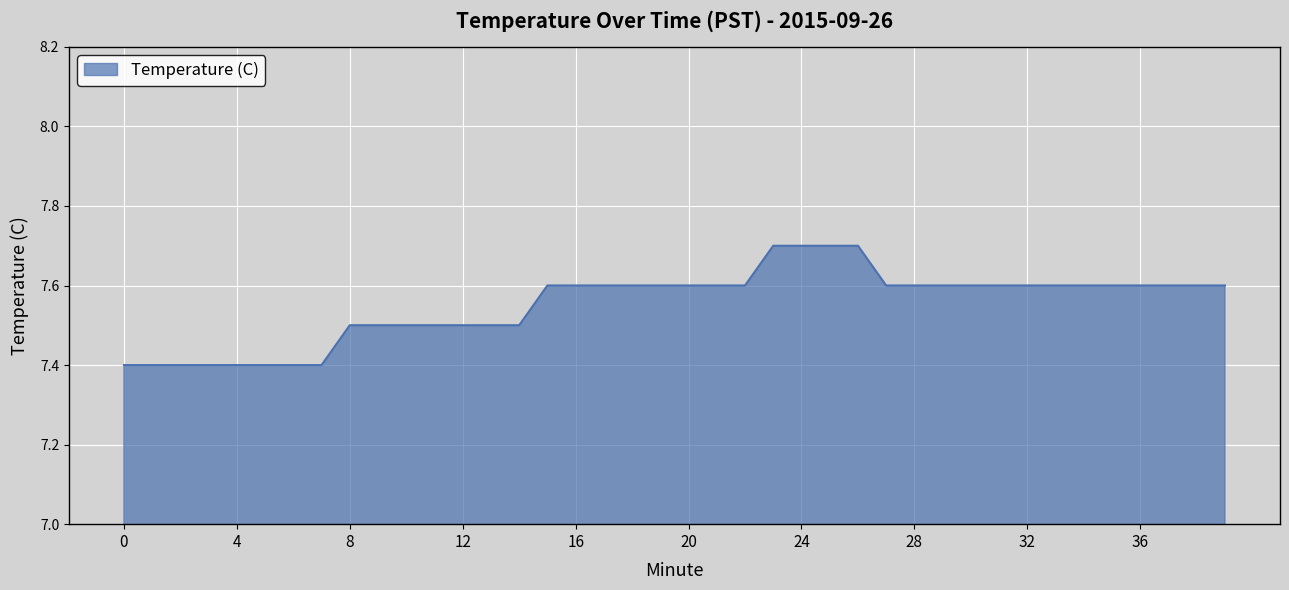

Count the number of data series in this chart.

1